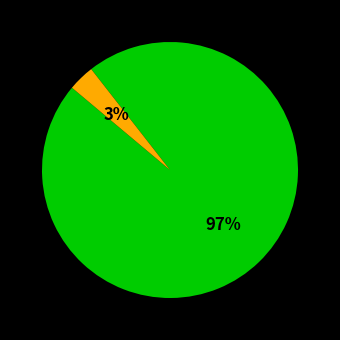

To the nearest percent, what is the average slice percentage?

50%